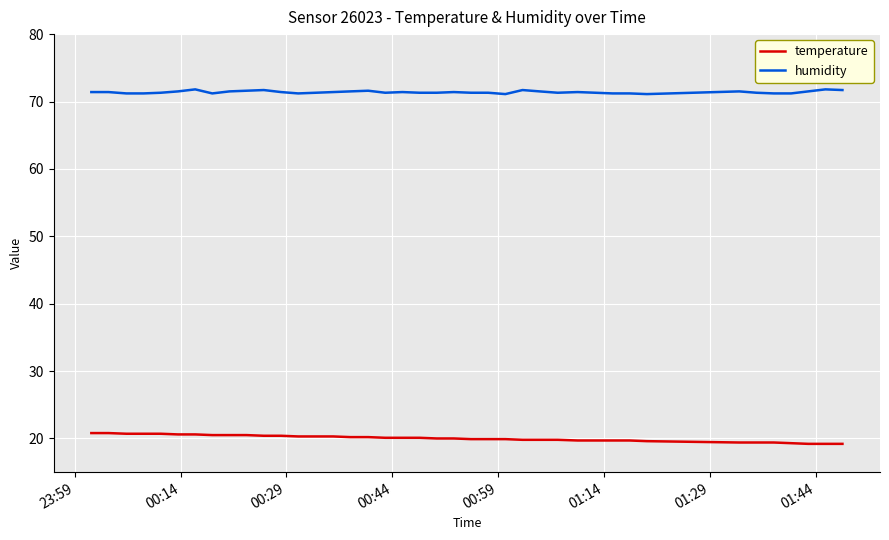

List the series in order of their peak value, lowest first.

temperature, humidity